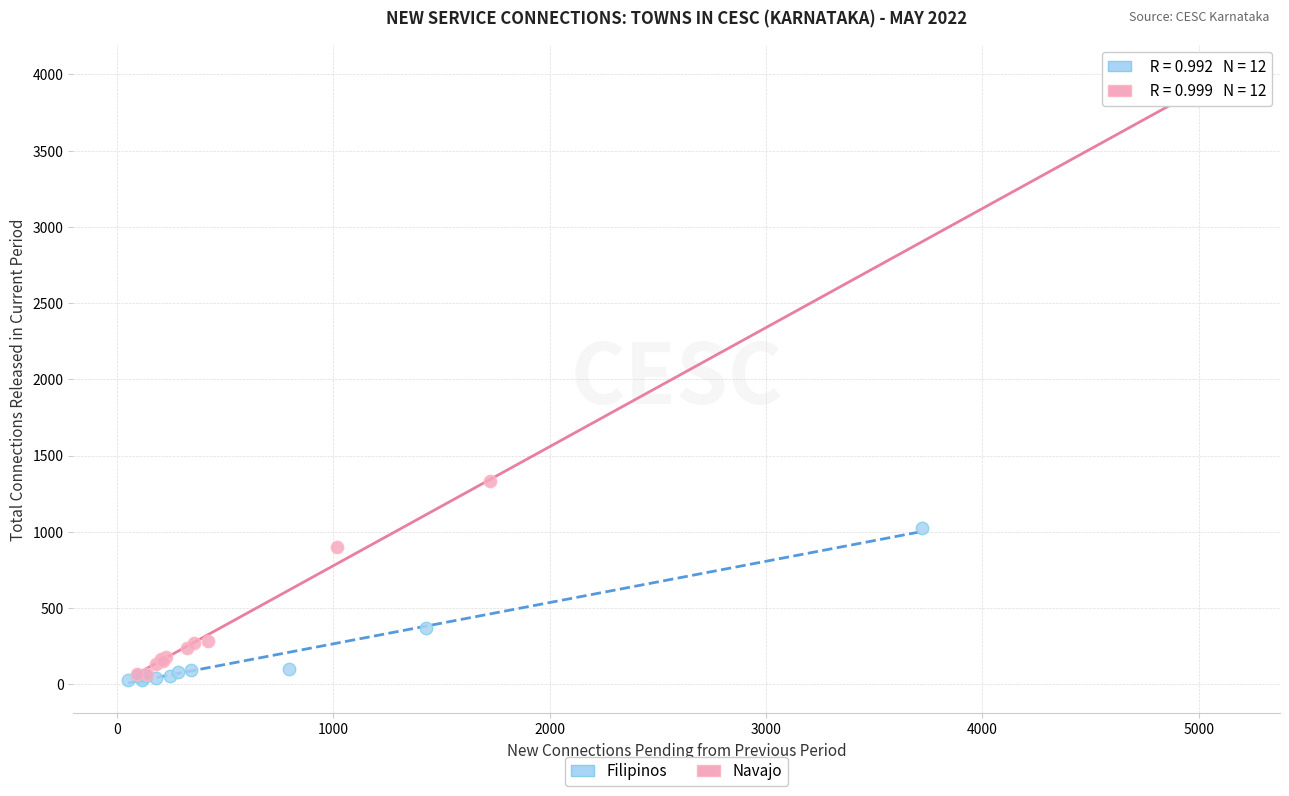

Which series reaches the maximum Y coordinate?

Navajo